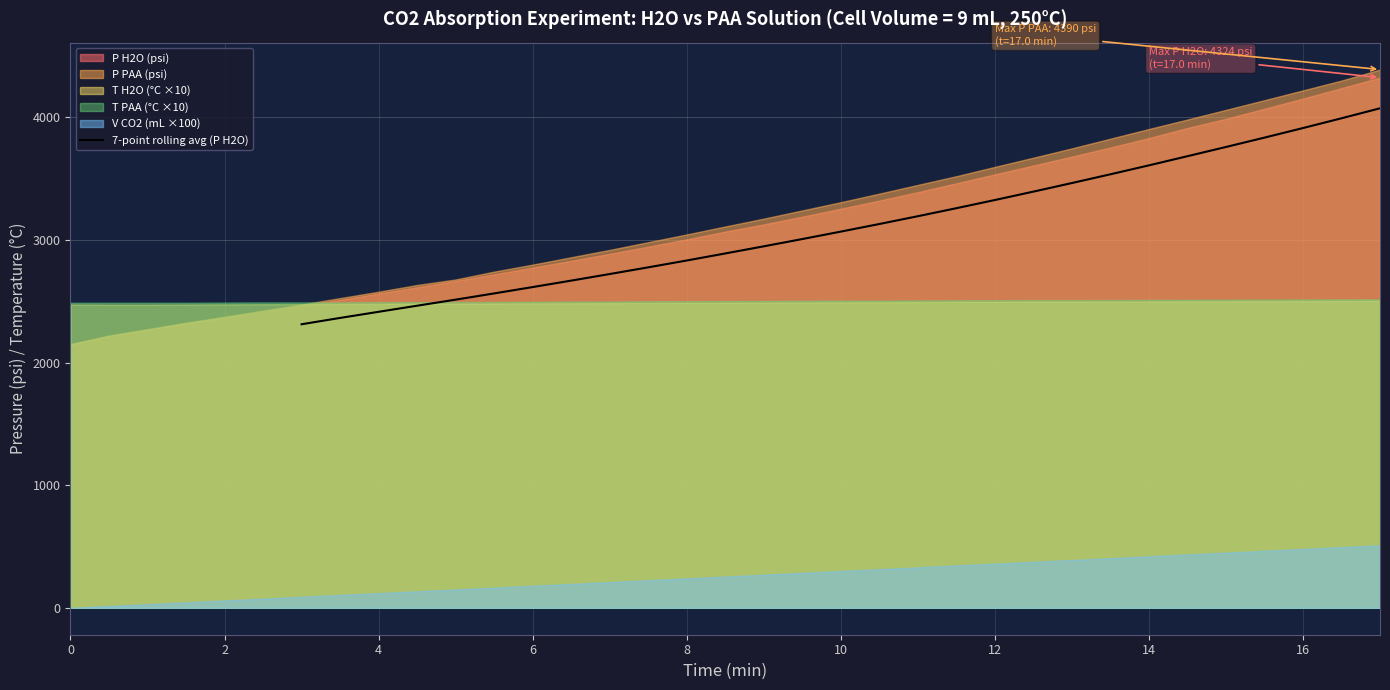

The value of 7-point rolling avg (P H2O) at 14 is 1228.5. True or false?

False